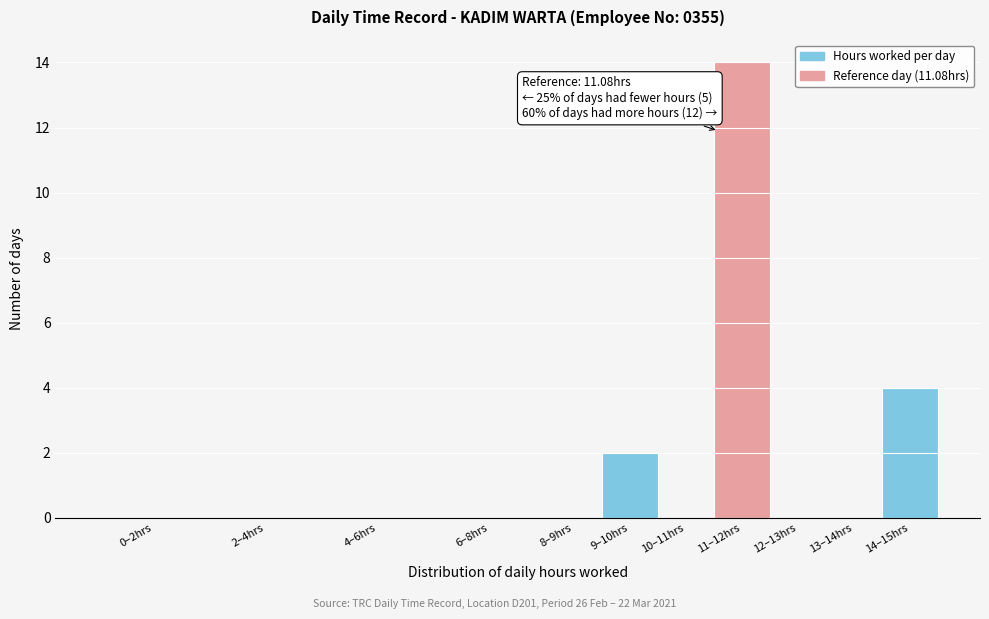

Reading right to left, what are all the values shown in this chart?

14–15hrs=4	13–14hrs=0	12–13hrs=0	11–12hrs=14	10–11hrs=0	9–10hrs=2	8–9hrs=0	6–8hrs=0	4–6hrs=0	2–4hrs=0	0–2hrs=0